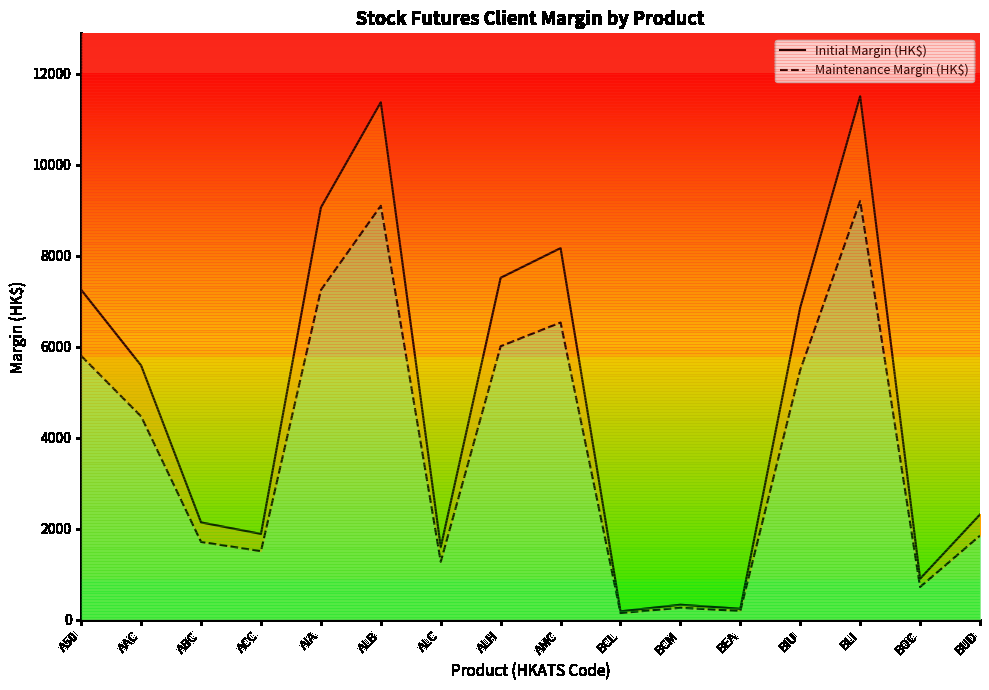

True or false: Initial Margin (HK$) and Maintenance Margin (HK$) cross at least once.

False